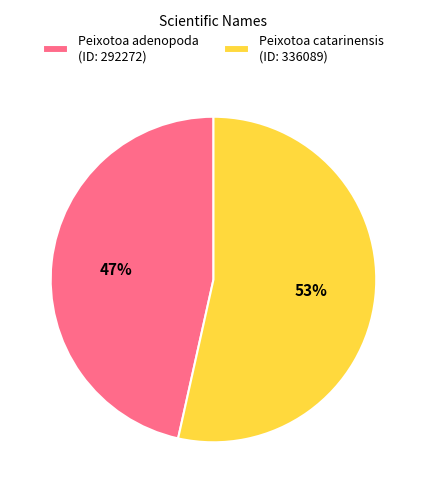

Is it true that Peixotoa adenopoda is 37% of the pie?

False